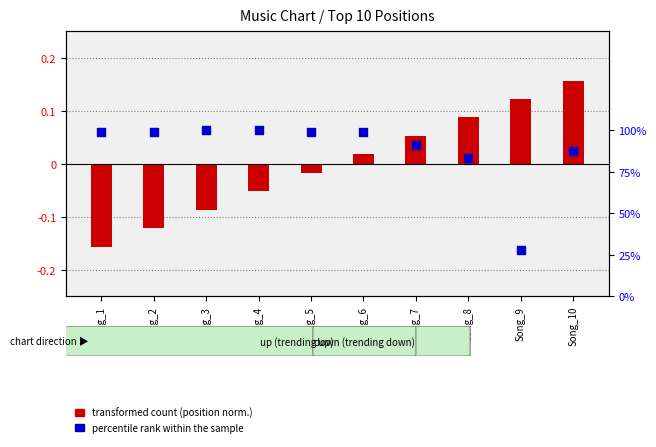

What are all the series names shown in the legend?

transformed count (position norm.), percentile rank within the sample